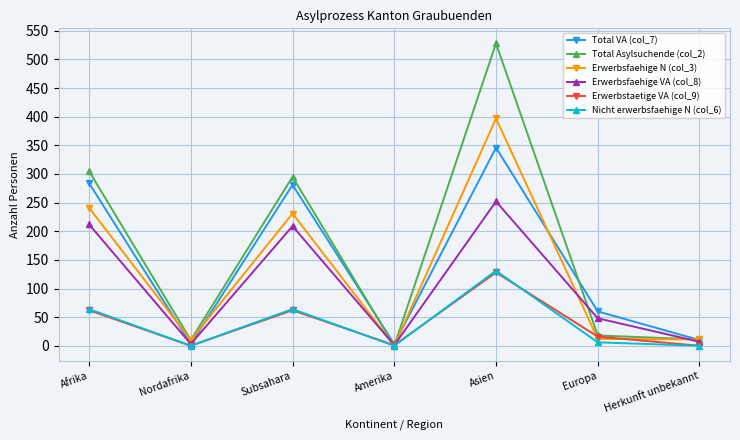

At which category is the sum across all series the highest?

Asien